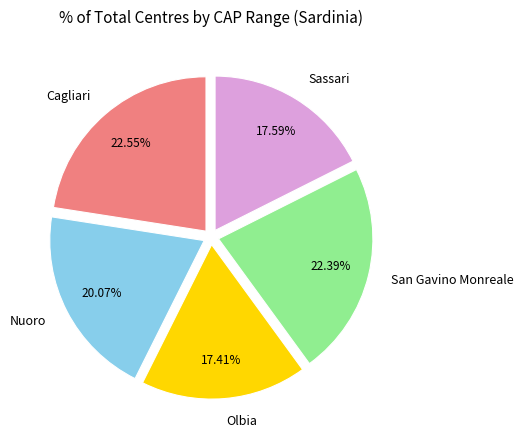

Is Nuoro the majority of the pie?

No